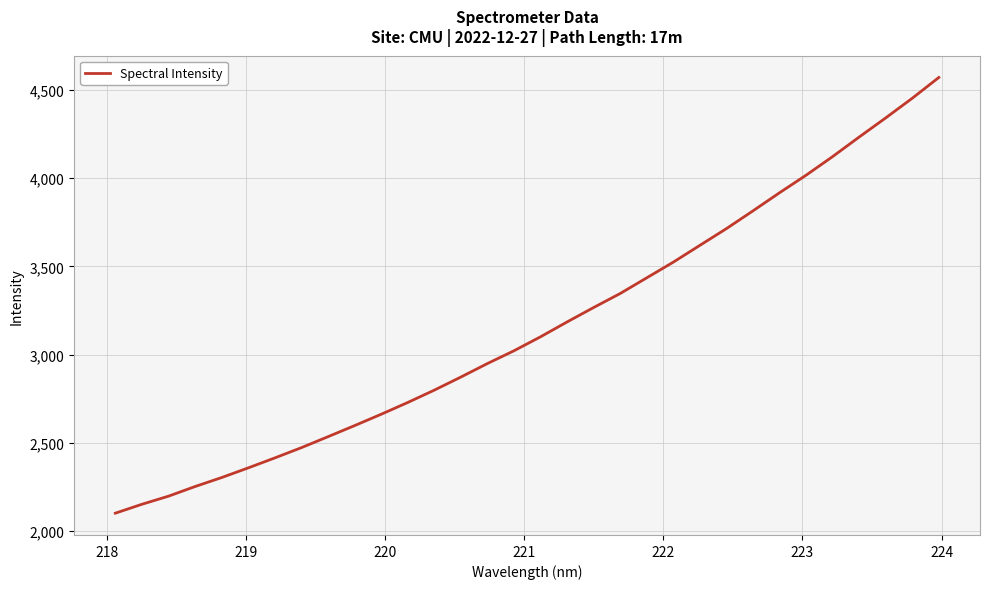

True or false: there are more than 1 points higher than both neighbors.

False